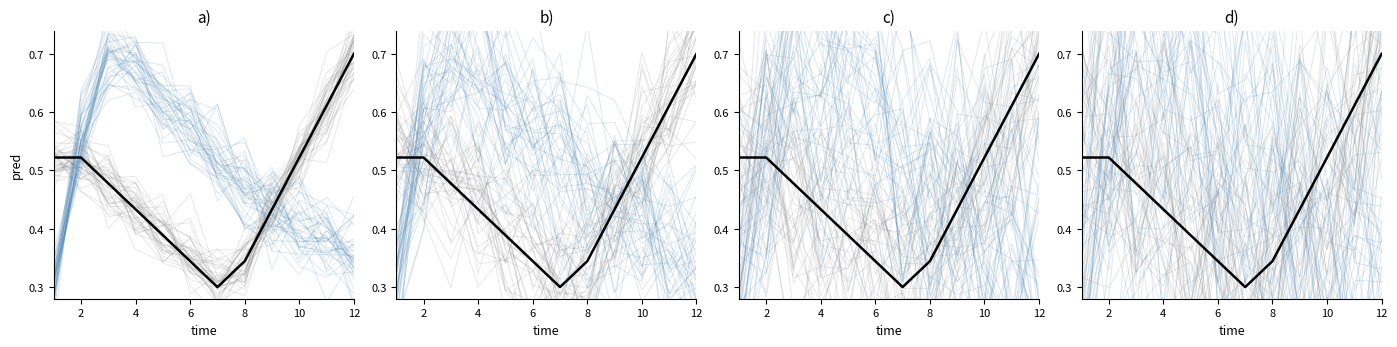

Does the chart display data point markers on the line(s)?

No